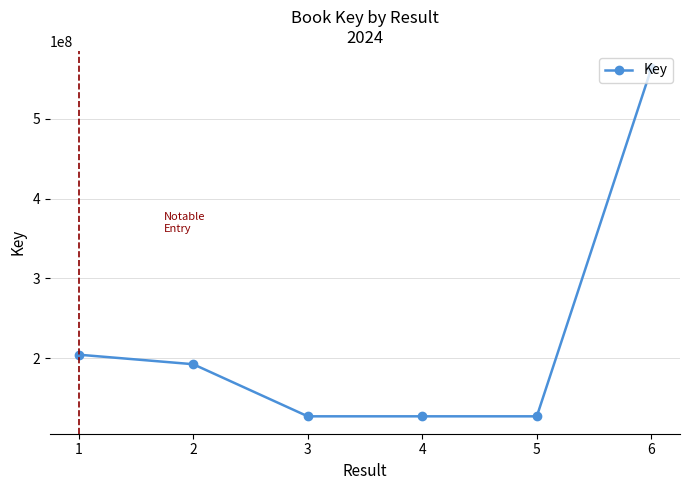

What is the value of the 1st point from the left?

204701116